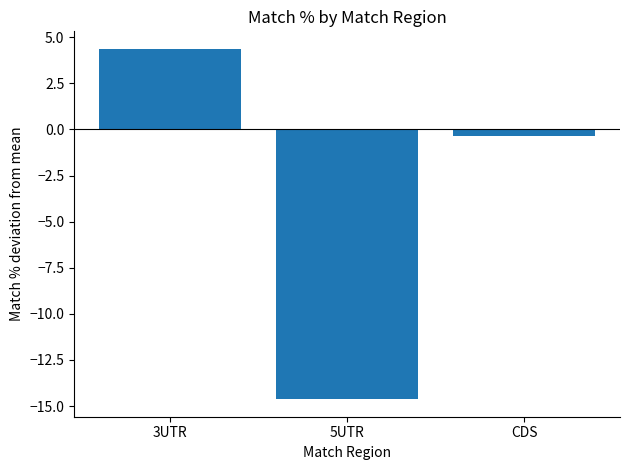

What position from the right is CDS?

1